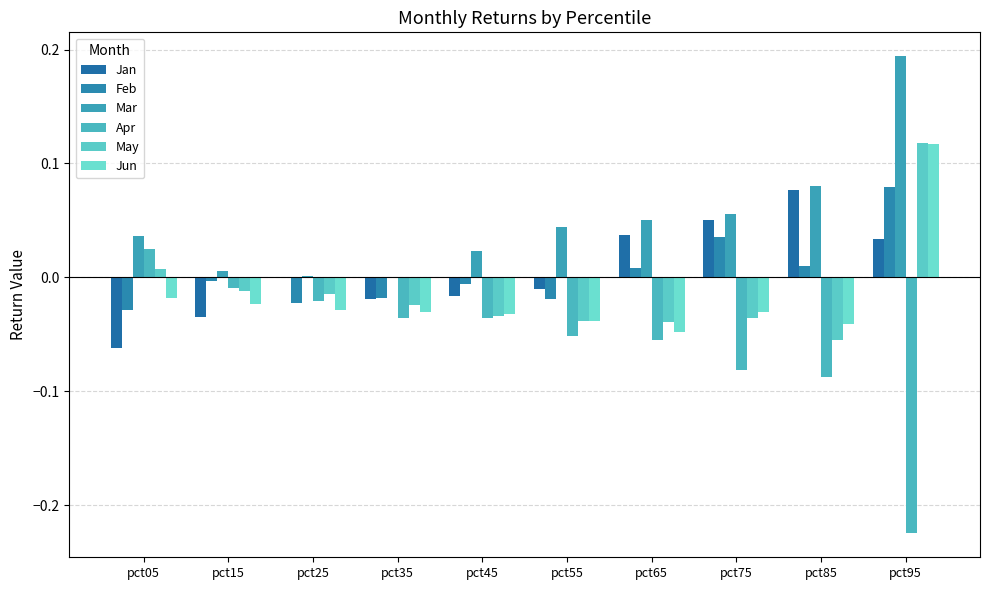

Reading left to right, what are all the values shown in this chart?

Jan: -0.1	-0.0	-0.0	-0.0	-0.0	-0.0	0.0	0.1	0.1	0.0
Feb: -0.0	-0.0	-0.0	-0.0	-0.0	-0.0	0.0	0.0	0.0	0.1
Mar: 0.0	0.0	0.0	-0.0	0.0	0.0	0.1	0.1	0.1	0.2
Apr: 0.0	-0.0	-0.0	-0.0	-0.0	-0.1	-0.1	-0.1	-0.1	-0.2
May: 0.0	-0.0	-0.0	-0.0	-0.0	-0.0	-0.0	-0.0	-0.1	0.1
Jun: -0.0	-0.0	-0.0	-0.0	-0.0	-0.0	-0.0	-0.0	-0.0	0.1